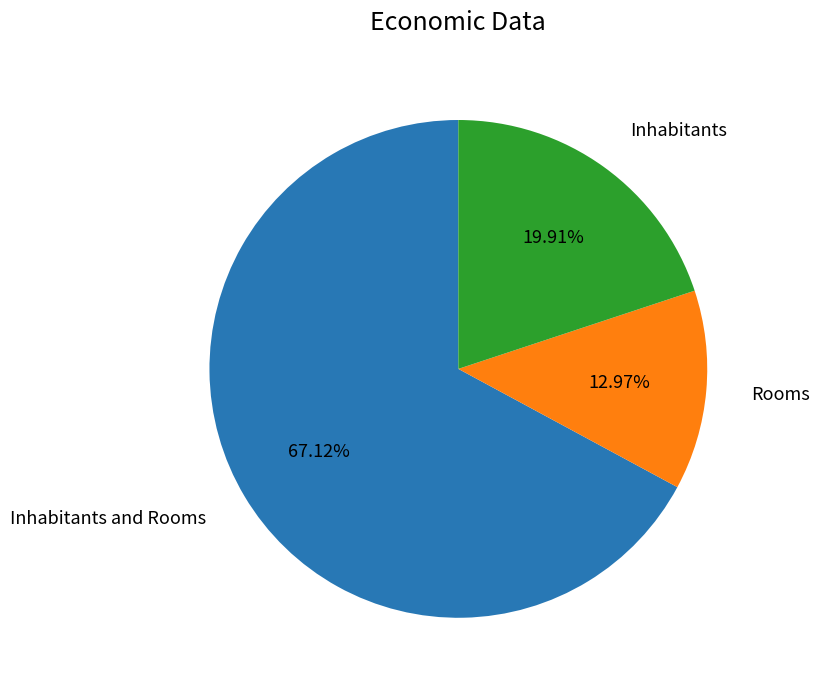

How many segments does this pie chart have?

3